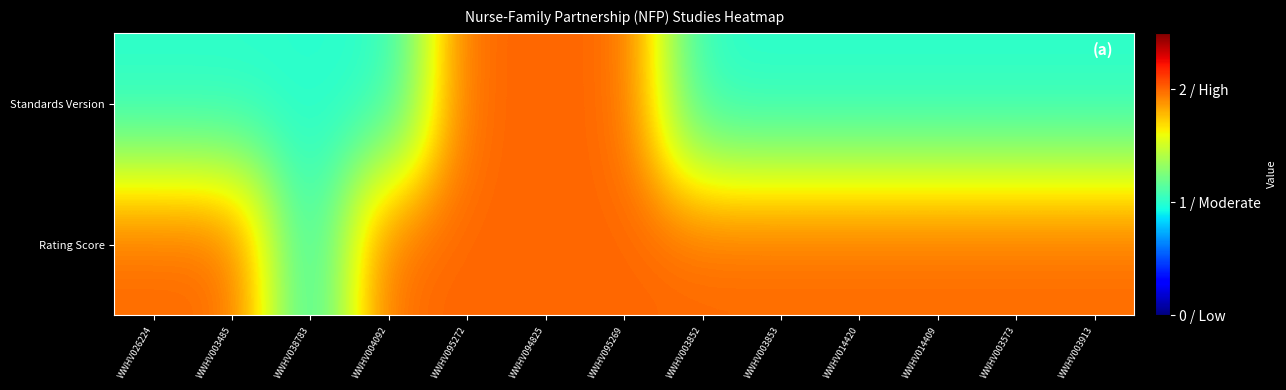

At how many categories does at least one series exceed 1?

12